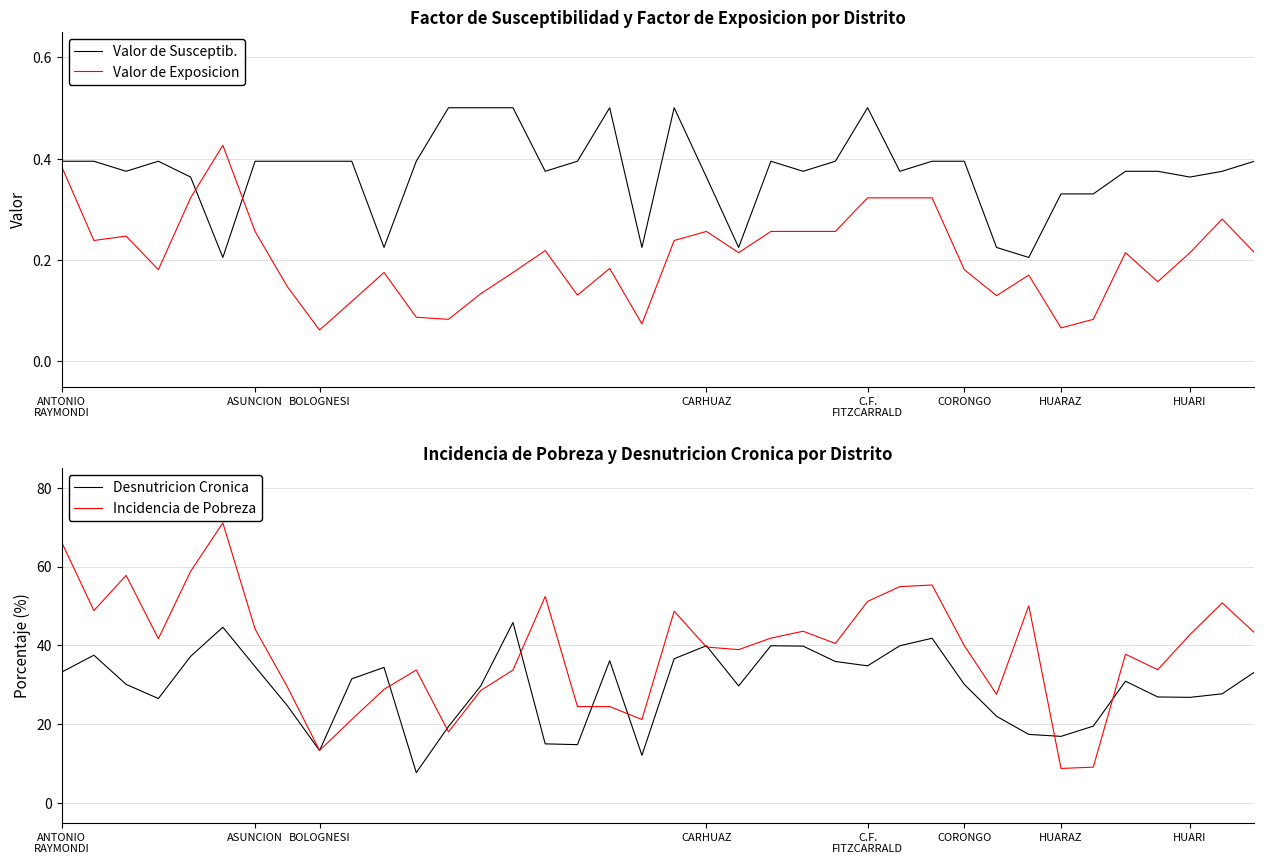

In Valor de Exposicion, how many points are lower than both neighbors (excluding endpoints)?

10